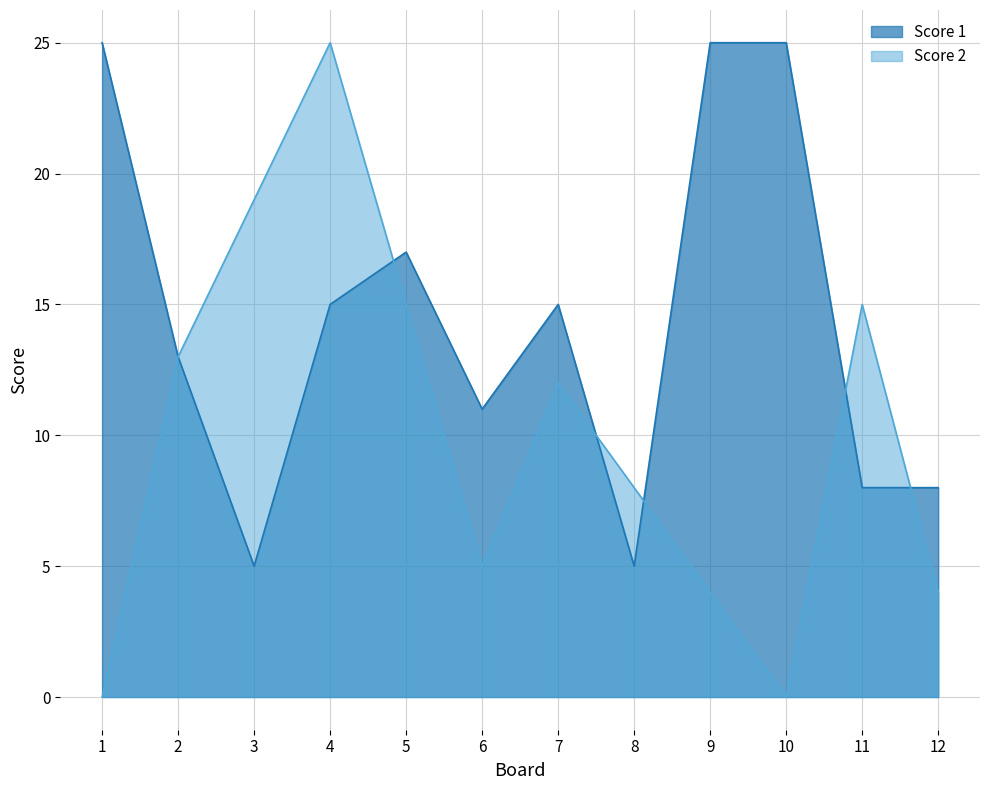

True or false: Score 2 has a value of 4 at 9.

True